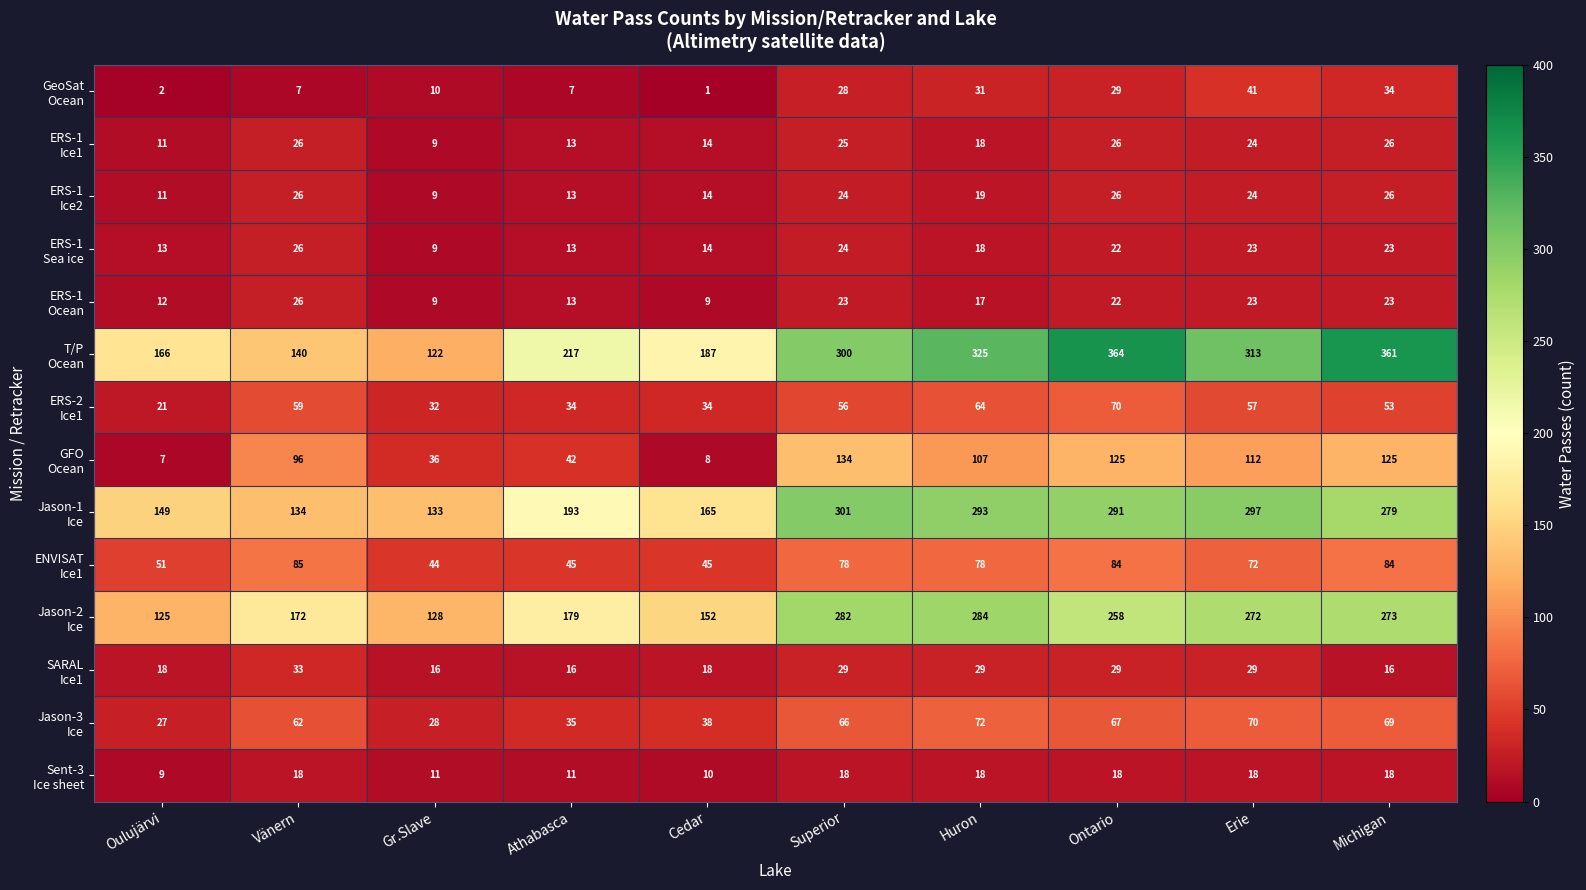

What is the difference between the highest and lowest values at Michigan?

345